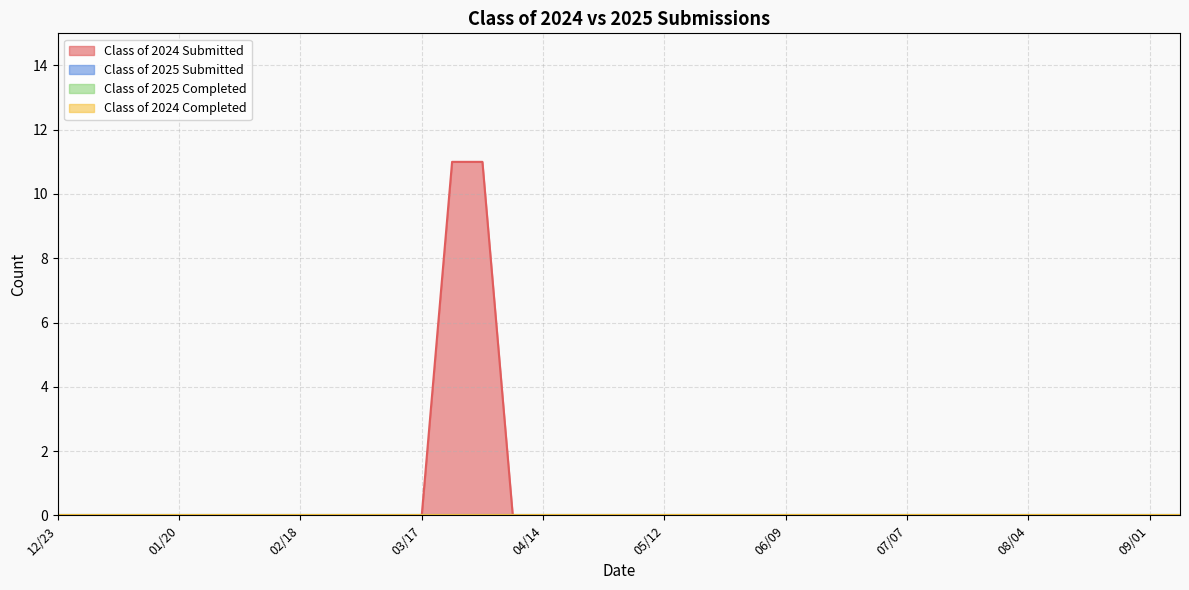

Reading right to left, transcribe all the data shown in this chart.

Class of 2024 Submitted: 0	0	0	0	0	0	0	0	0	0	0	0	0	0	0	0	0	0	0	0	0	0	0	11	11	0	0	0	0	0	0	0	0	0	0	0	0	0
Class of 2025 Submitted: 0	0	0	0	0	0	0	0	0	0	0	0	0	0	0	0	0	0	0	0	0	0	0	0	0	0	0	0	0	0	0	0	0	0	0	0	0	0
Class of 2025 Completed: 0	0	0	0	0	0	0	0	0	0	0	0	0	0	0	0	0	0	0	0	0	0	0	0	0	0	0	0	0	0	0	0	0	0	0	0	0	0
Class of 2024 Completed: 0	0	0	0	0	0	0	0	0	0	0	0	0	0	0	0	0	0	0	0	0	0	0	0	0	0	0	0	0	0	0	0	0	0	0	0	0	0